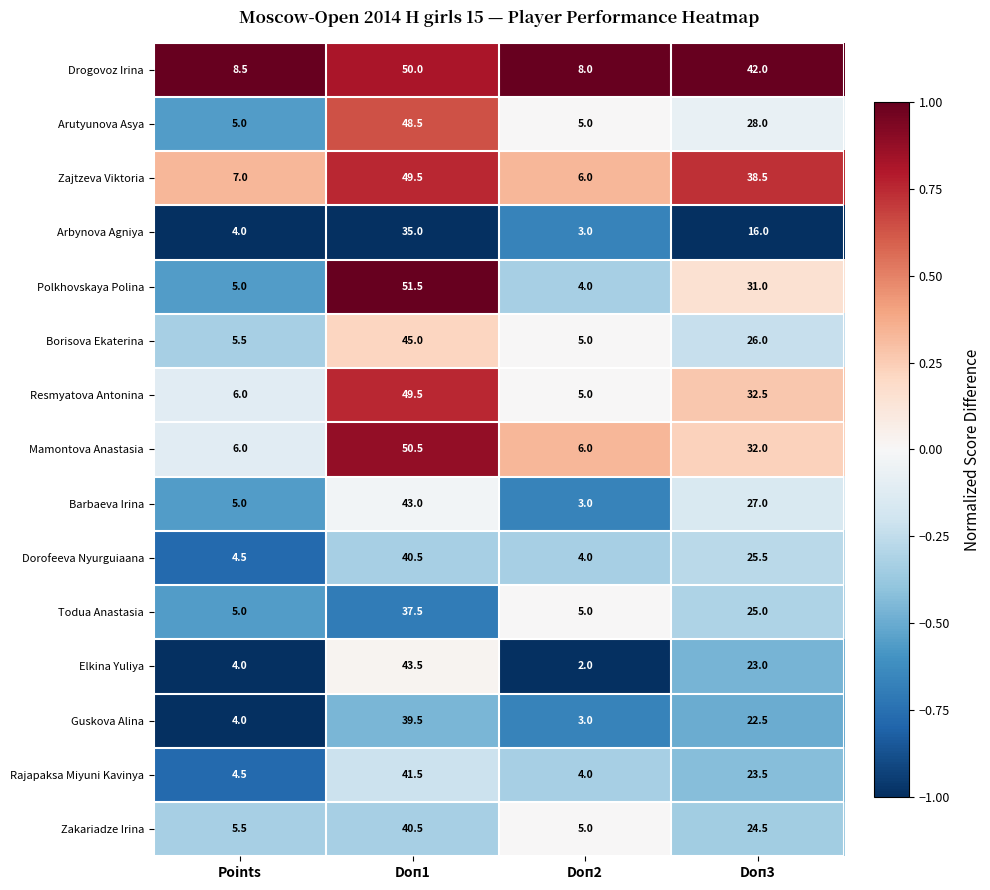

Which label corresponds to the largest value in the chart?

Doп1